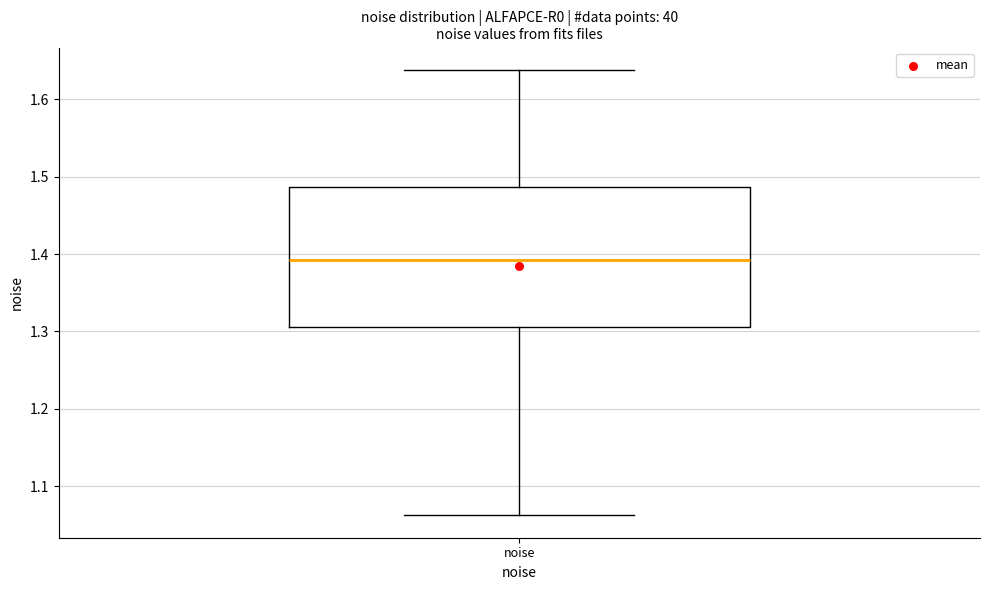

Transcribe this box plot: give where the median line is, the range the box spans, and where the two whiskers end, as read against the y-axis. The values are not printed on the chart, so give them approximately, as read against the axis.

median 1.39, box 1.31 to 1.49, whiskers 1.06 to 1.64